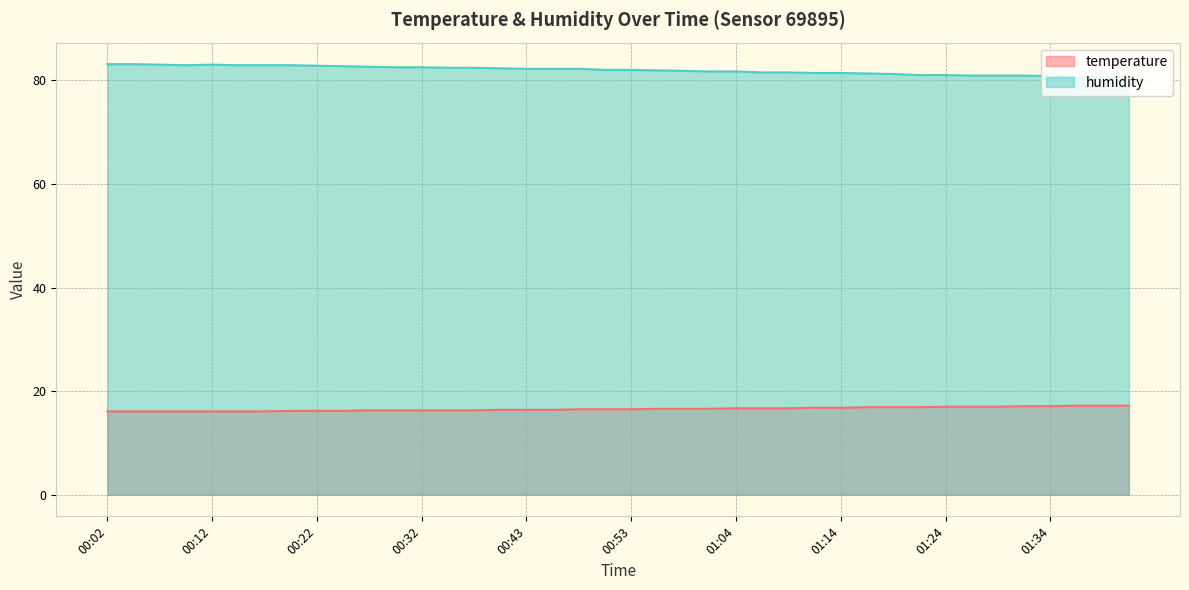

What is the sum of the humidity values at 01:22 and 01:34?

161.8